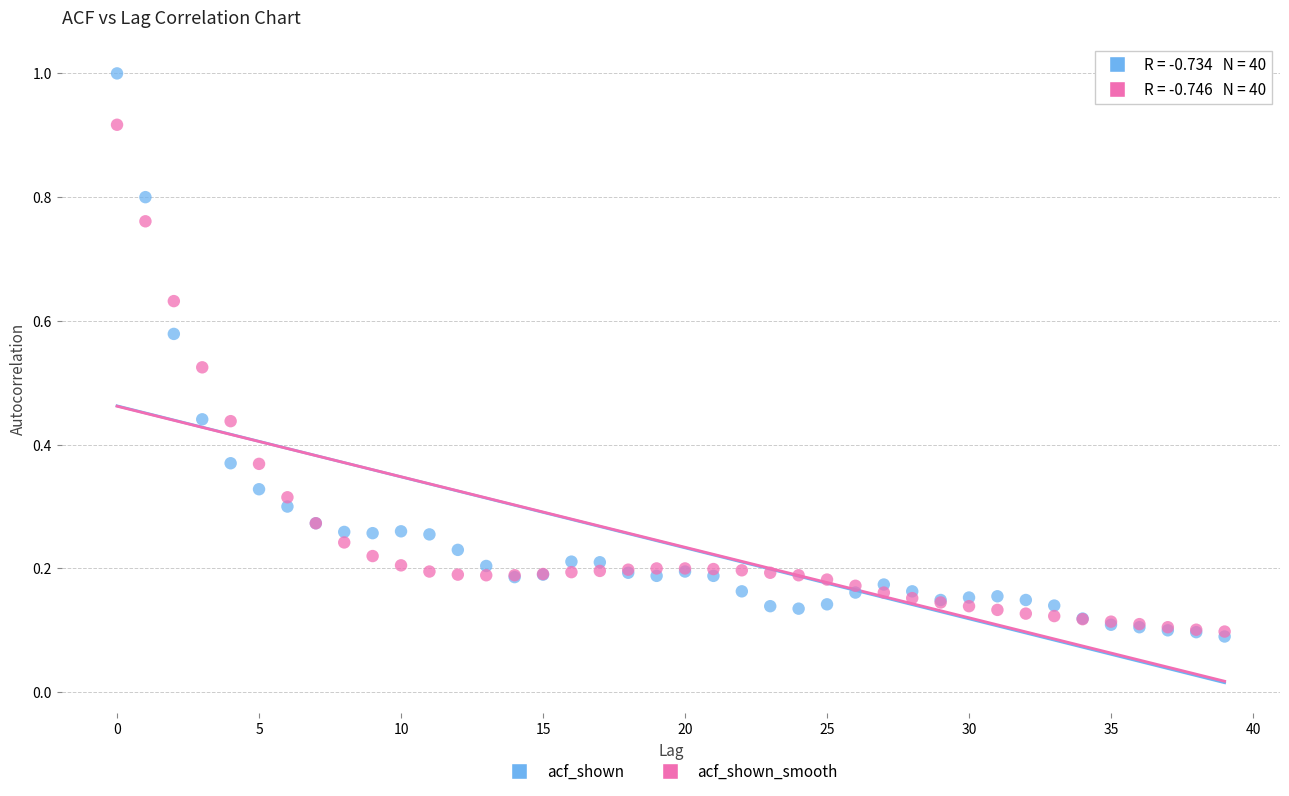

Which series reaches the maximum Y coordinate?

acf_shown